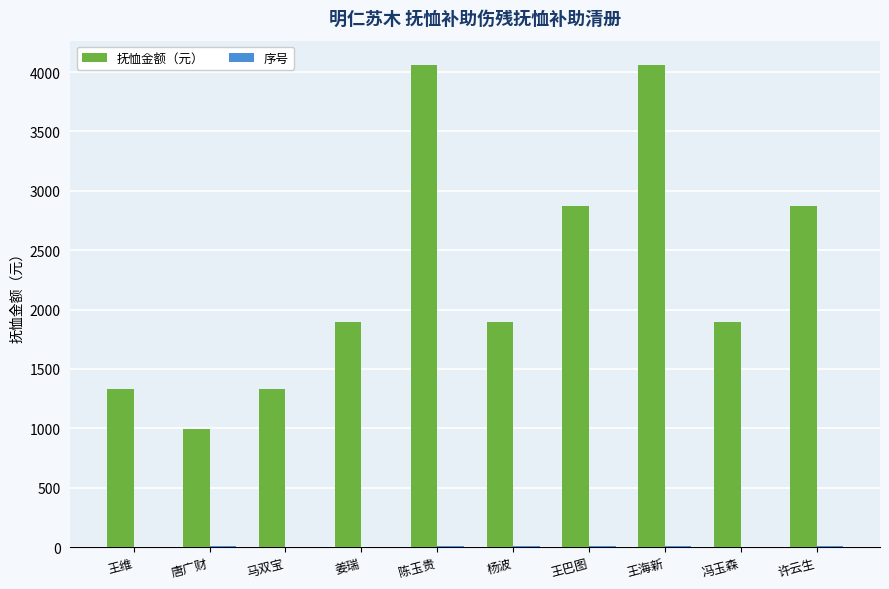

What is the maximum value shown in the chart?

4061.1